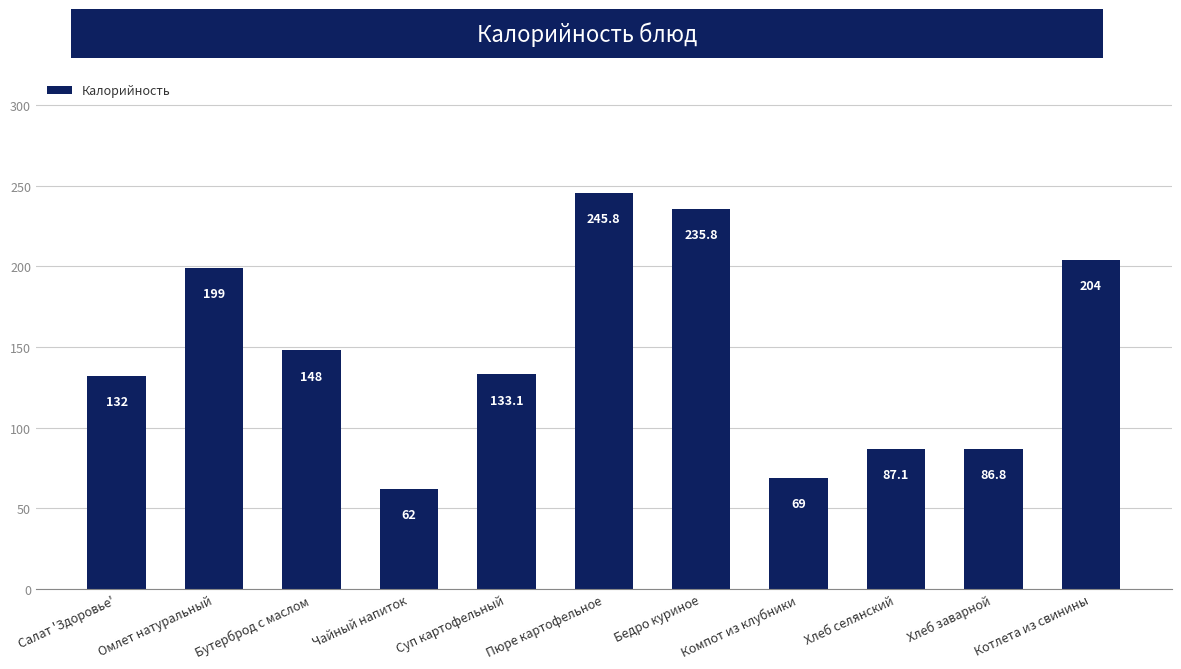

Rank the categories by value from lowest to highest.

Чайный напиток, Компот из клубники, Хлеб заварной, Хлеб селянский, Салат 'Здоровье', Суп картофельный, Бутерброд с маслом, Омлет натуральный, Котлета из свинины, Бедро куриное, Пюре картофельное